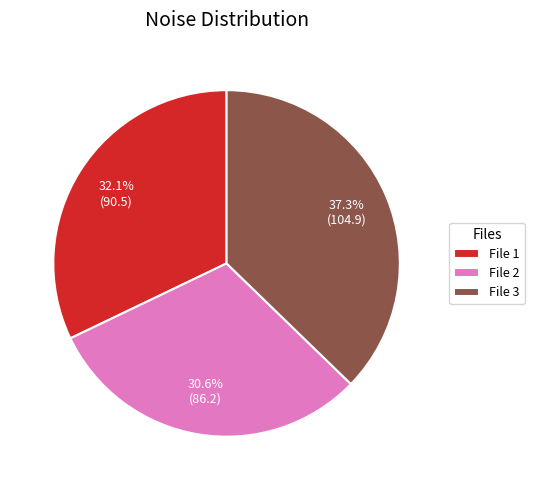

Which slice is the smallest?

File 2